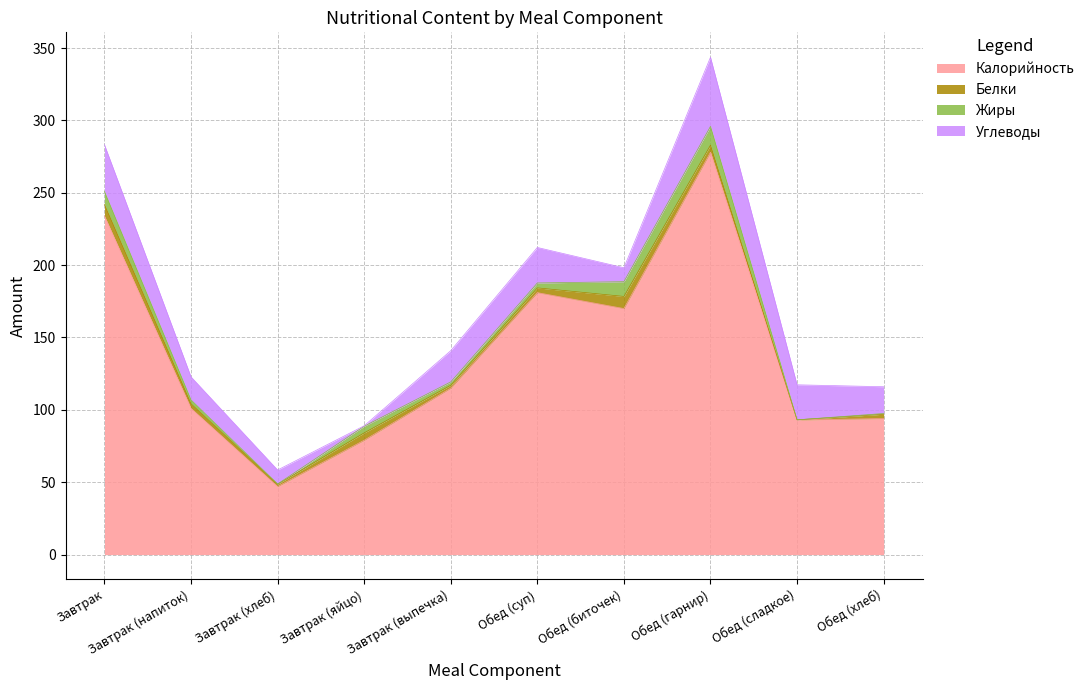

Is it true that Углеводы equals 41.5 at Обед (суп)?

False